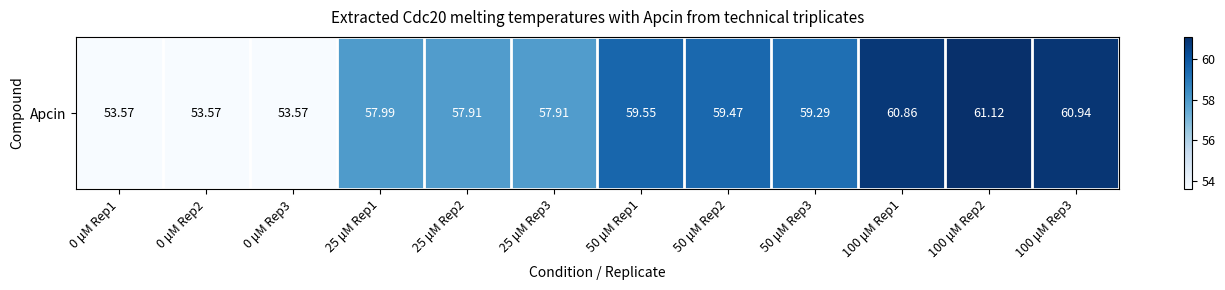

Reading left to right, list all the values displayed in this chart.

53.6	53.6	53.6	58.0	57.9	57.9	59.5	59.5	59.3	60.9	61.1	60.9